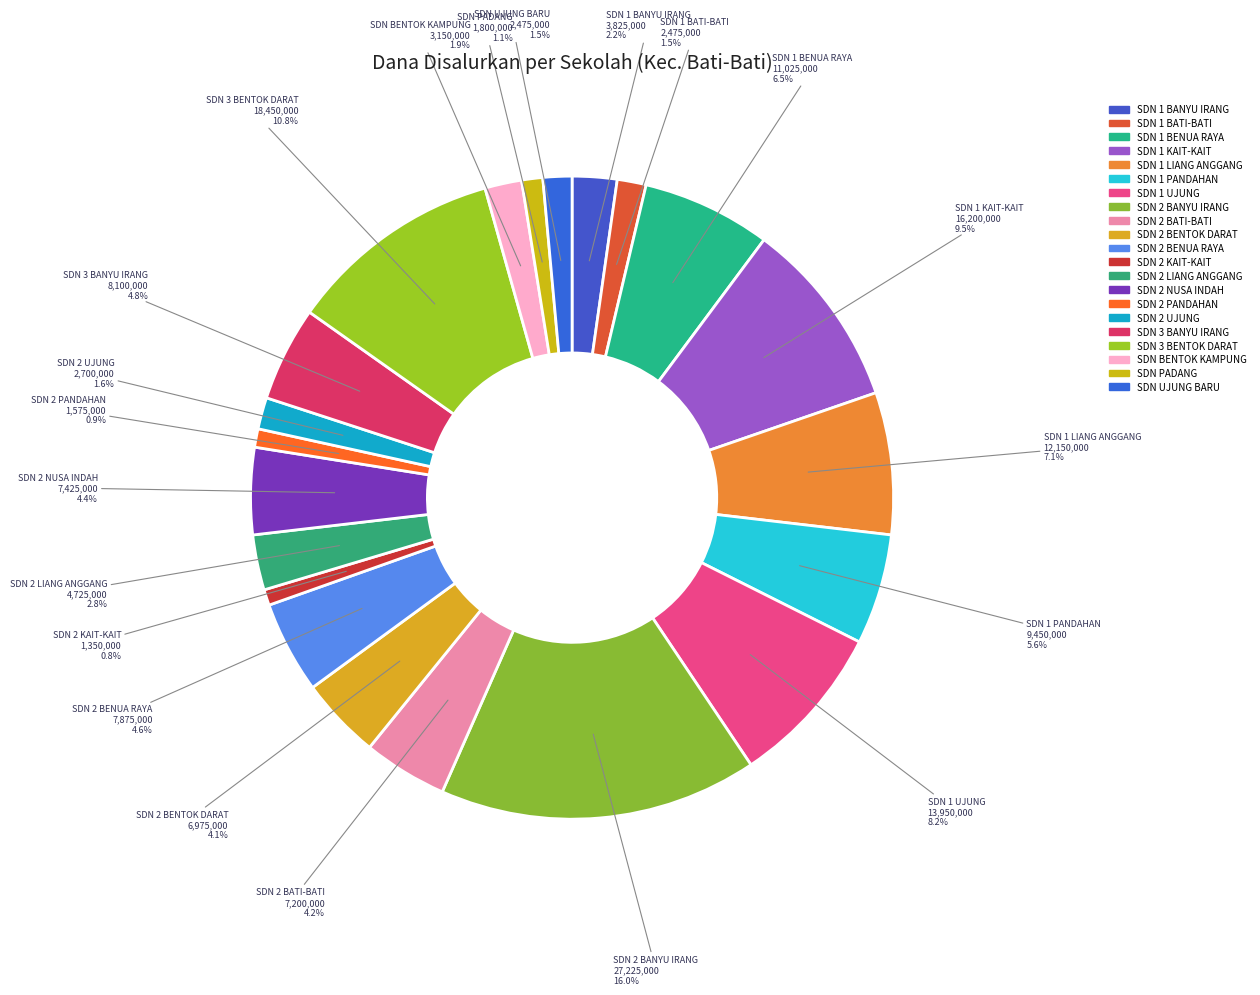

What is the largest slice in the pie chart?

SDN 2 BANYU IRANG